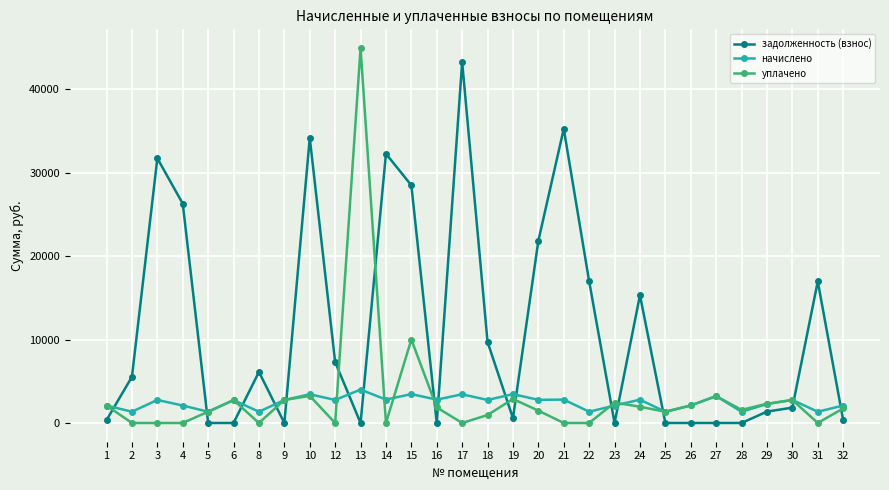

At which category does задолженность (взнос) reach its first local peak?

3